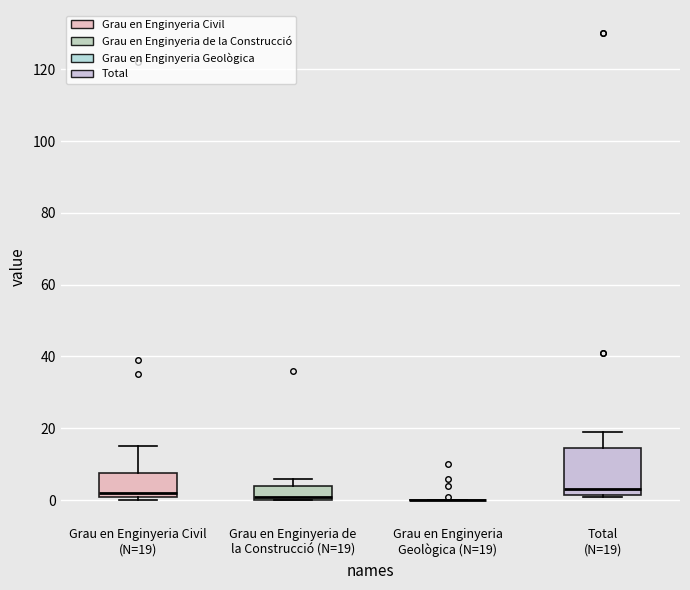

Reading left to right, transcribe this box plot: for each box, give where its median line is, the range the box spans, and where its two whiskers end, as read against the y-axis. The values are not printed on the chart, so give them approximately, as read against the axis.

Grau en Enginyeria Civil (N=19): median 2 (just above the box's lower edge), box 2 to 8, whiskers 0 to 16
Grau en Enginyeria de la Construcció (N=19): median 2, box 0 to 4, whiskers 0 to 6
Grau en Enginyeria Geològica (N=19): box collapsed to a line at 0, whiskers 0 to 0
Total (N=19): median 4, box 2 to 14, whiskers 2 to 20